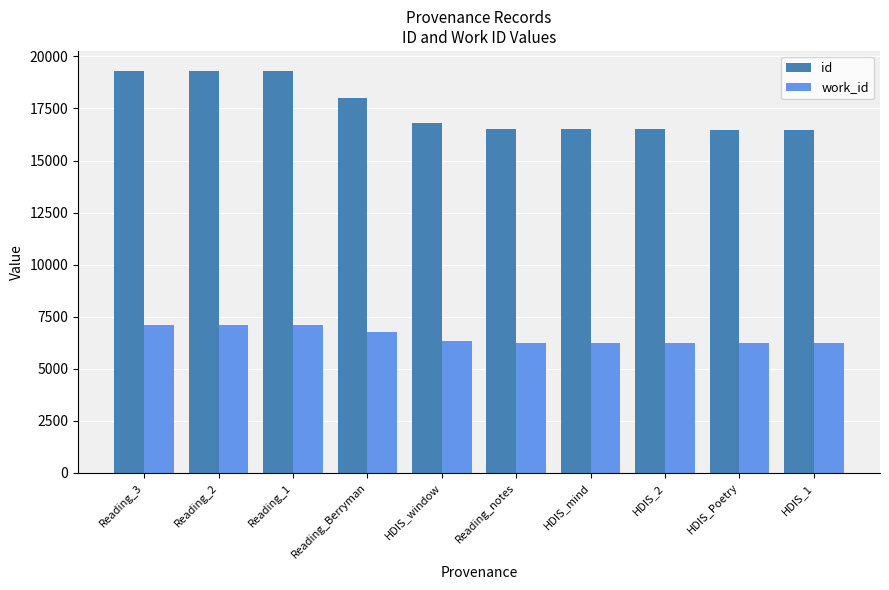

Which series has the largest range (max minus min)?

id